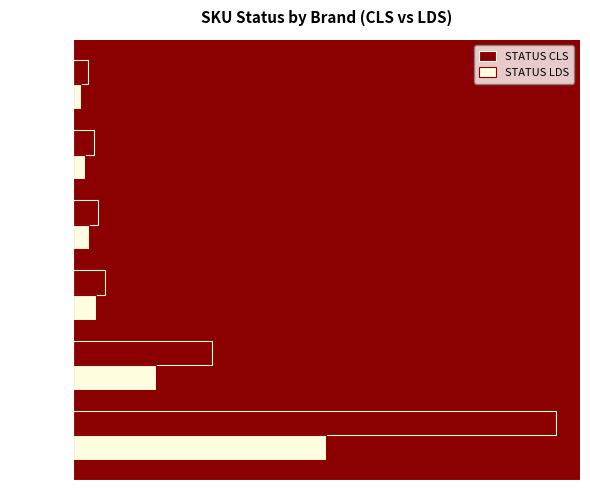

Reading right to left, what are all the values shown in this chart?

STATUS CLS: 58	80	95	120	520	1810
STATUS LDS: 30	45	60	85	310	950